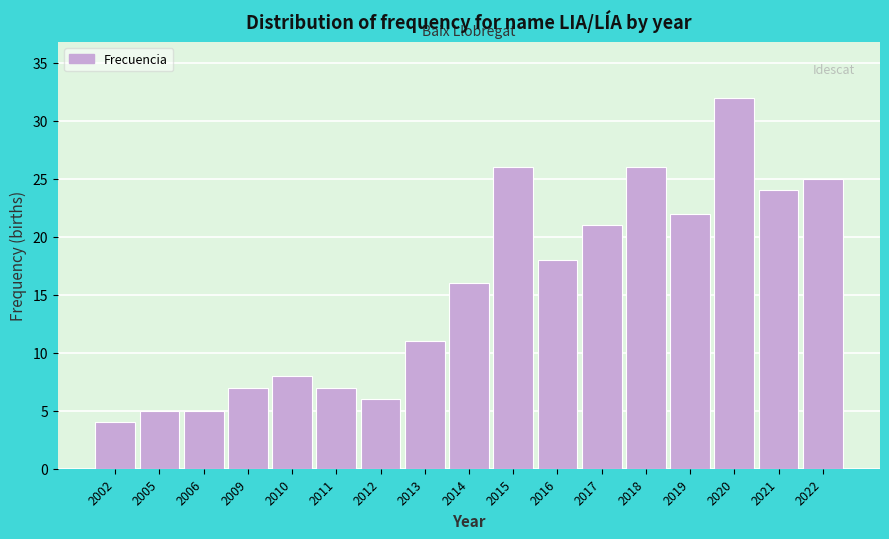

Reading right to left, list all the values displayed in this chart.

2022=25	2021=24	2020=32	2019=22	2018=26	2017=21	2016=18	2015=26	2014=16	2013=11	2012=6	2011=7	2010=8	2009=7	2006=5	2005=5	2002=4